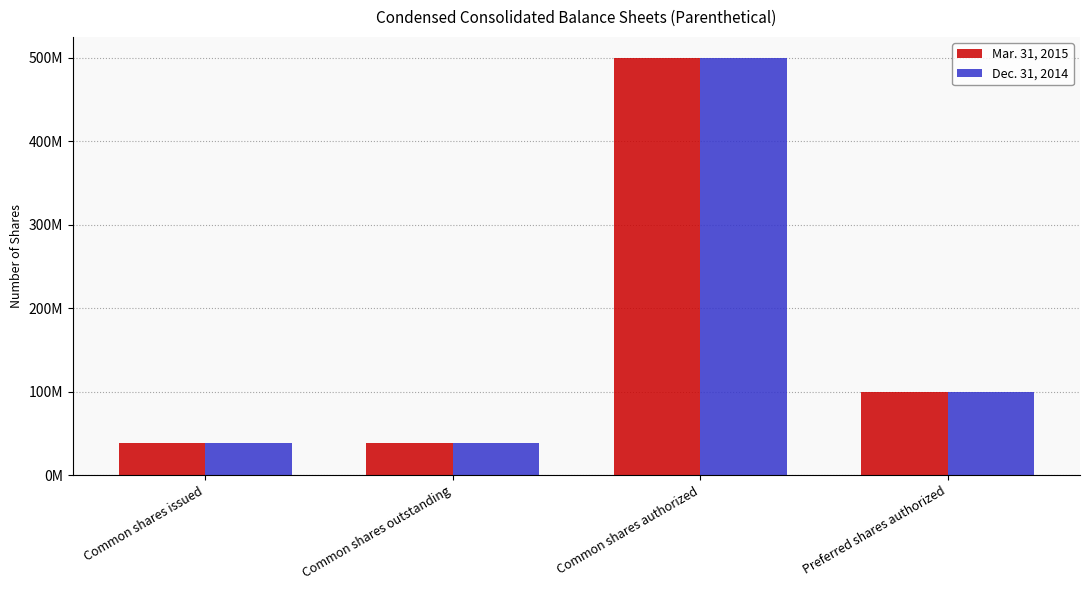

List the series in order of their overall mean, highest first.

Mar. 31, 2015, Dec. 31, 2014